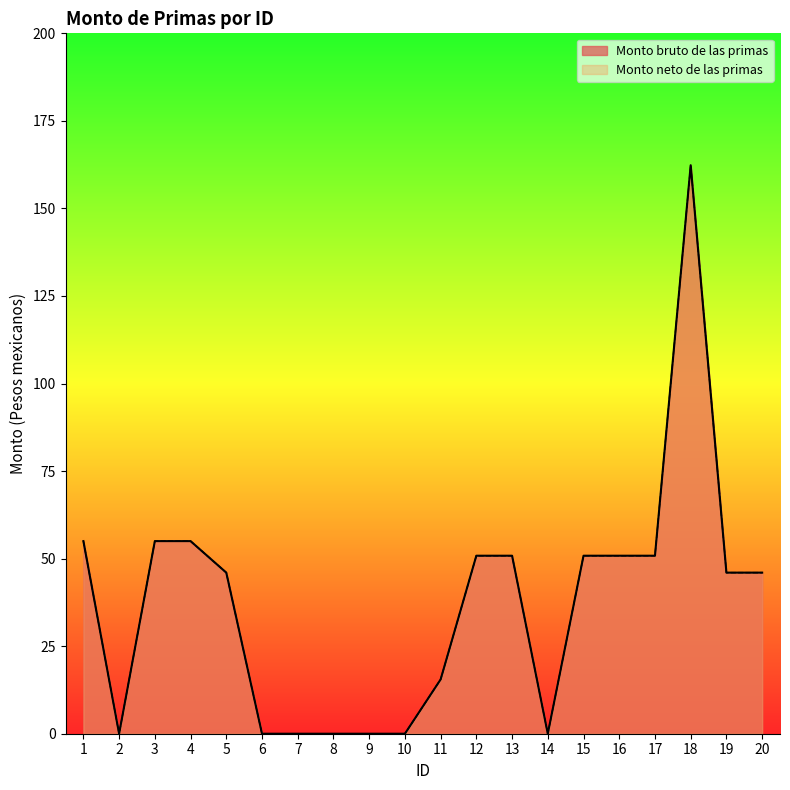

What is the difference between the maximum and second lowest values in the Monto bruto de las primas series?

162.3